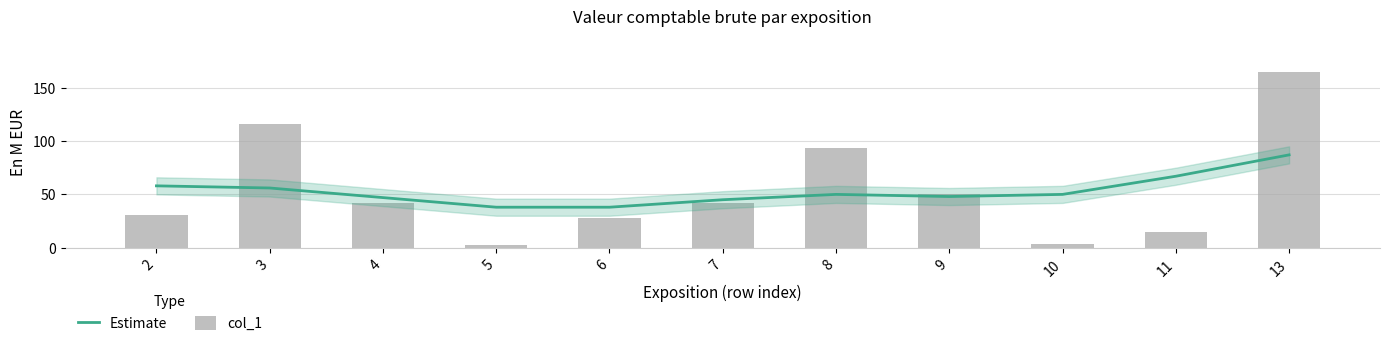

At which label is col_1 closest to 84?

8